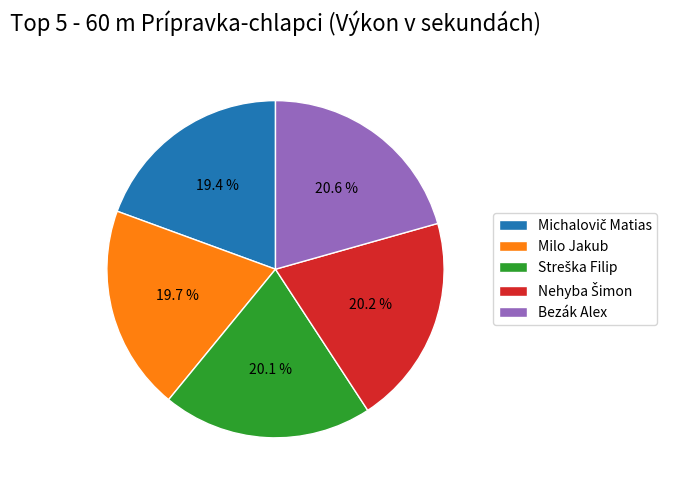

Is there any slice that represents more than half of the pie?

No